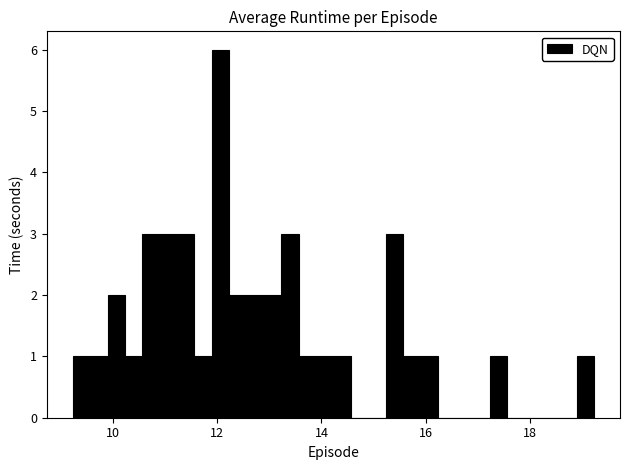

Around what value on the x-axis is the tallest bar? Give the approximate position of its centre, as read against the axis.

12.0